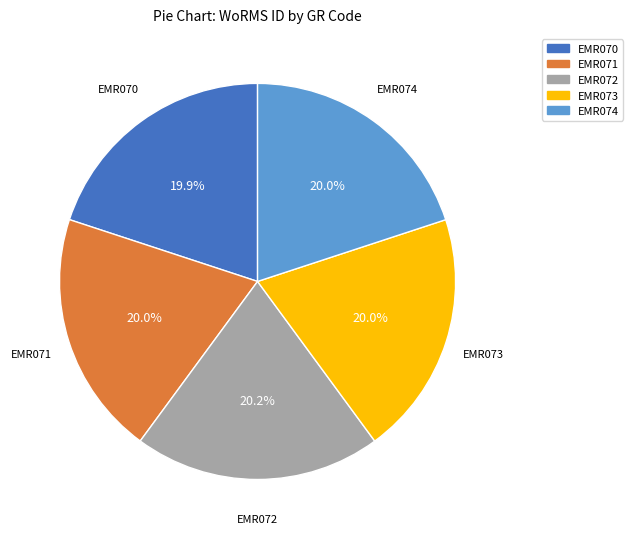

What is the ratio of the value at EMR073 to the value at EMR072?

1.0